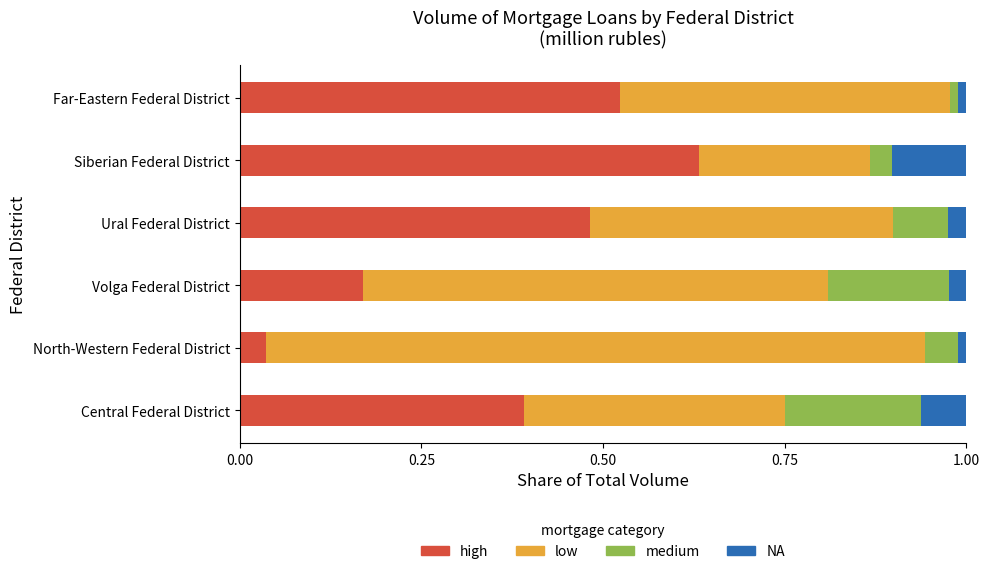

Which category has the highest value in the high series?

Siberian Federal District